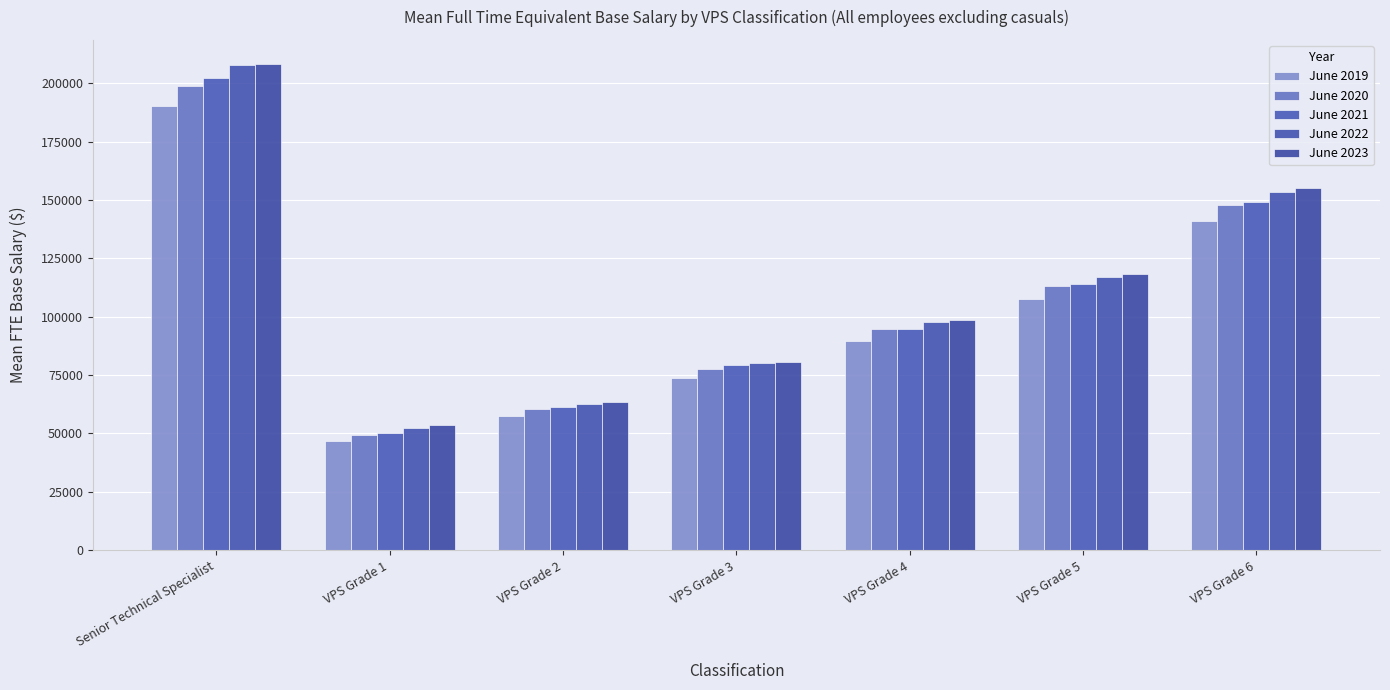

What is the lowest value of the June 2022 series?

52442.0